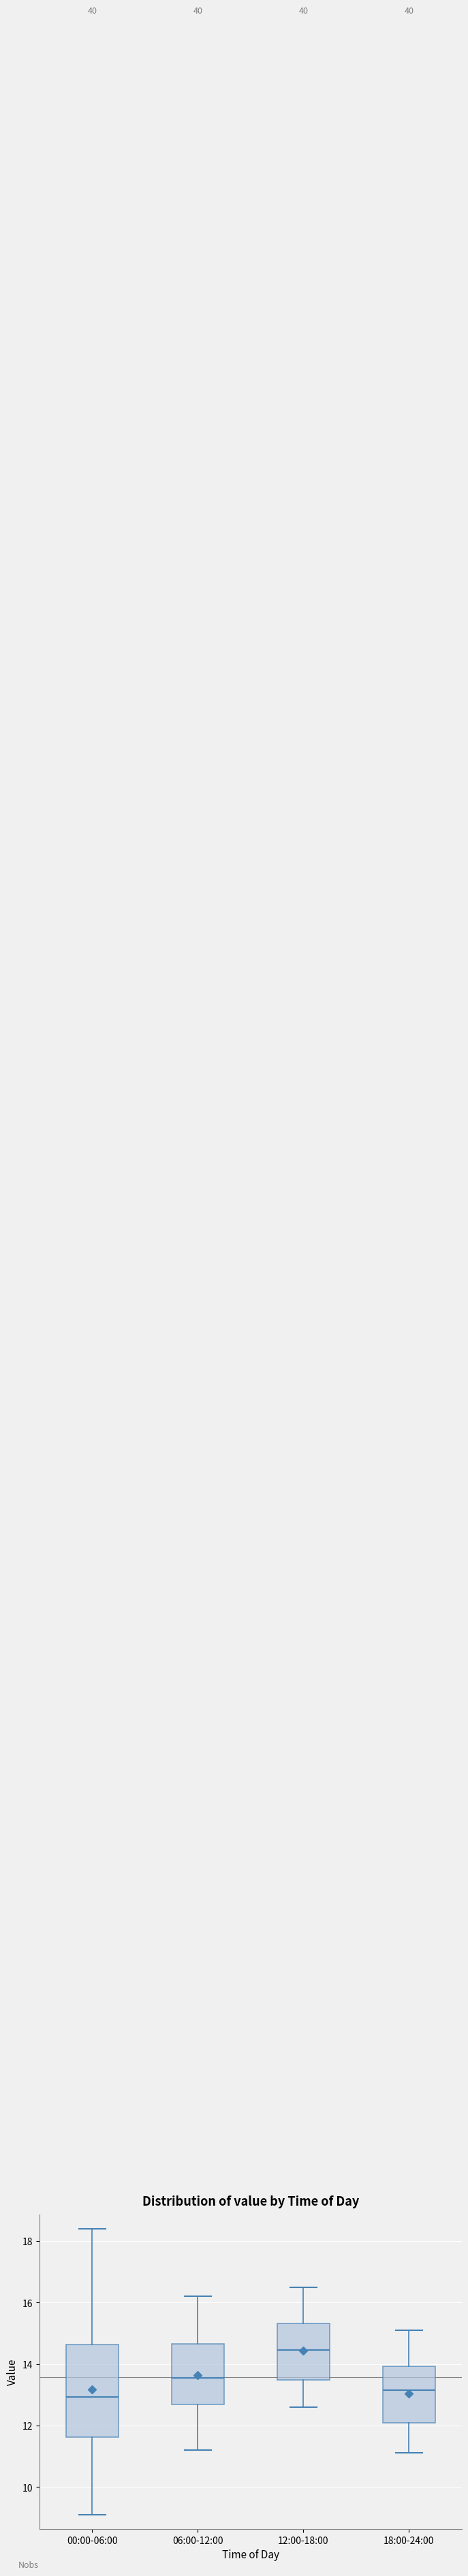

Which box has the highest median line?

12:00-18:00